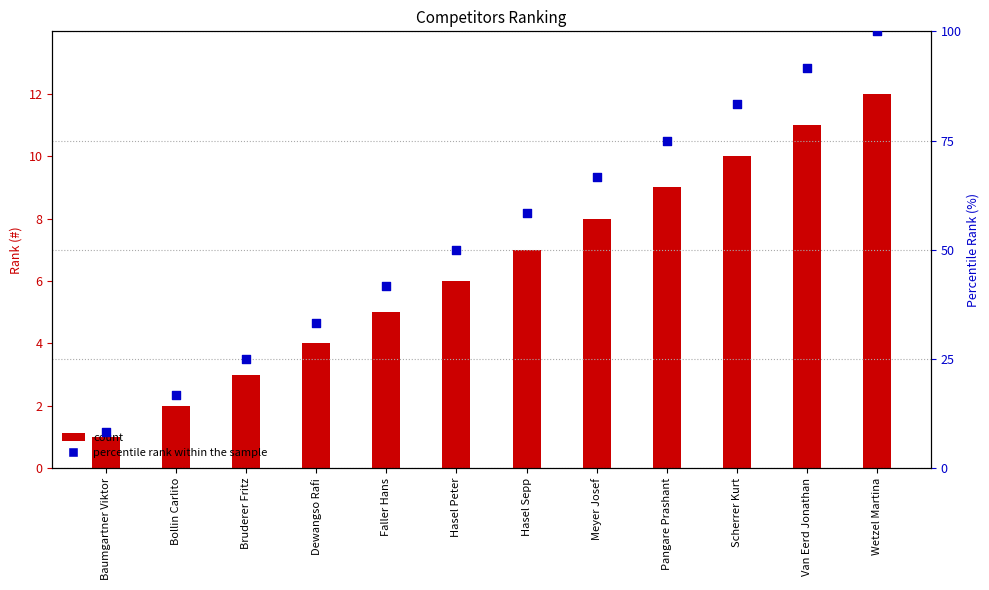

At how many categories does at least one series exceed 18?

10